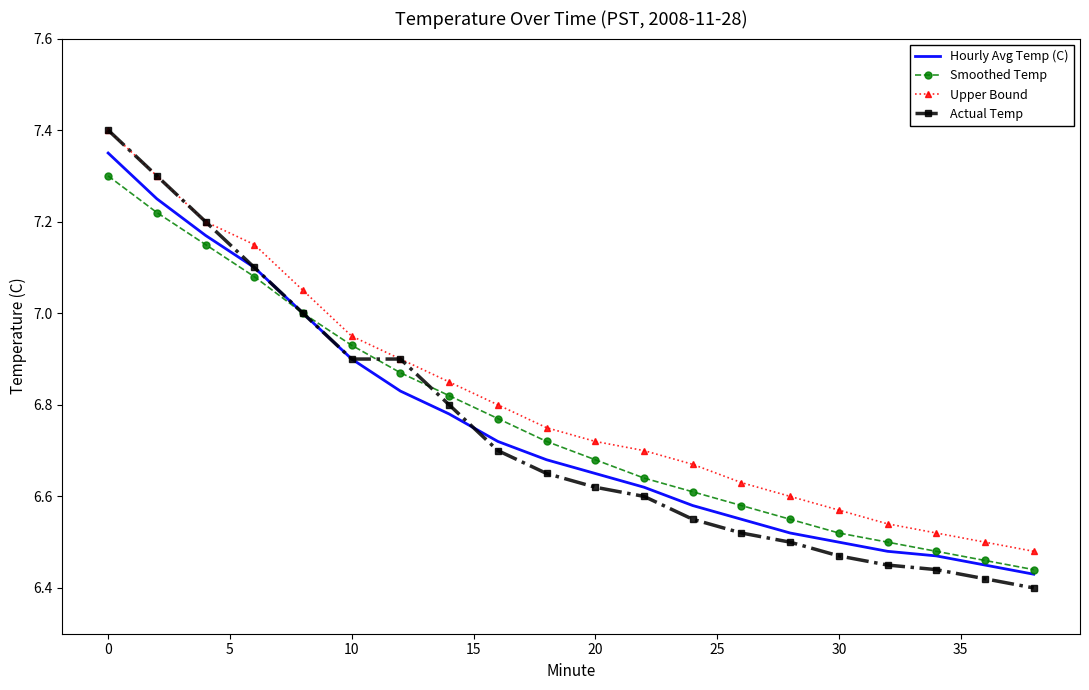

What is the maximum value for Upper Bound?

7.4